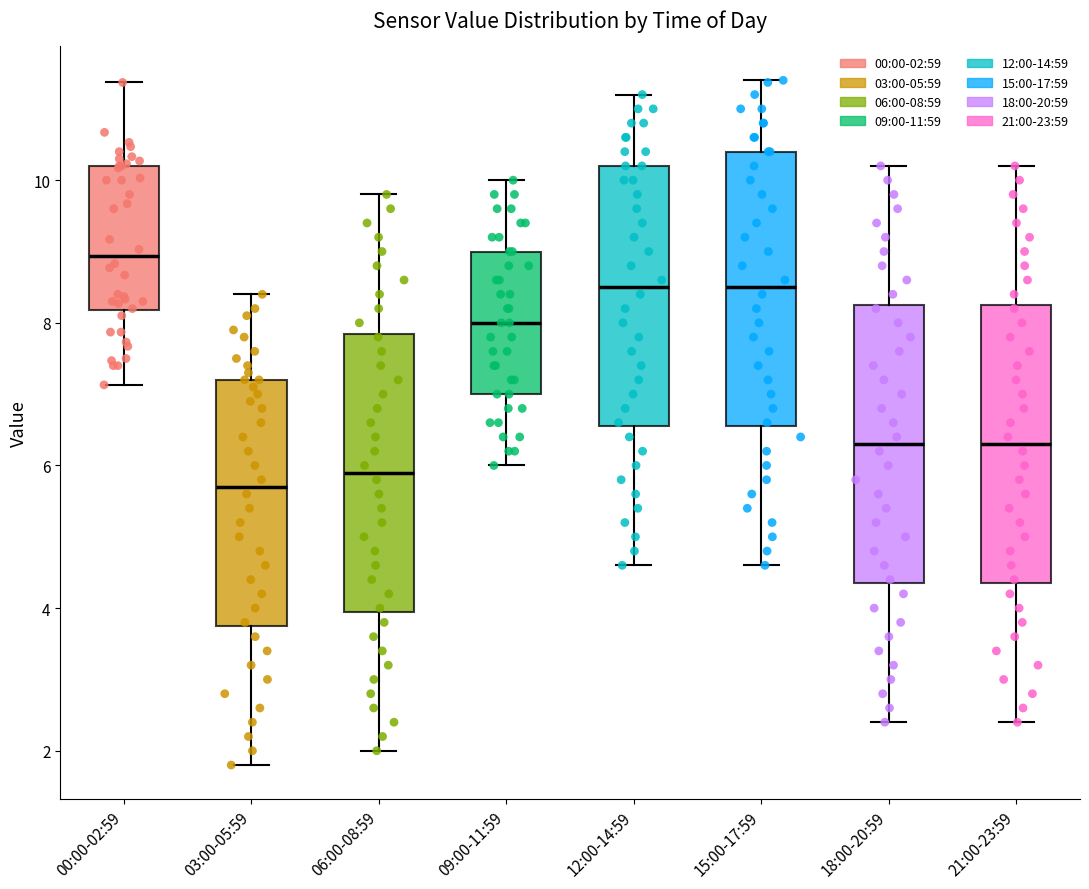

Reading left to right, transcribe this box plot: for each box, give where its median line is, the range the box spans, and where its two whiskers end, as read against the y-axis. The values are not printed on the chart, so give them approximately, as read against the axis.

00:00-02:59: median 9.0, box 8.2 to 10.2, whiskers 7.2 to 11.4
03:00-05:59: median 5.8, box 3.8 to 7.2, whiskers 1.8 to 8.4
06:00-08:59: median 6.0, box 4.0 to 7.8, whiskers 2.0 to 9.8
09:00-11:59: median 8.0, box 7.0 to 9.0, whiskers 6.0 to 10.0
12:00-14:59: median 8.6, box 6.6 to 10.2, whiskers 4.6 to 11.2
15:00-17:59: median 8.6, box 6.6 to 10.4, whiskers 4.6 to 11.4
18:00-20:59: median 6.4, box 4.4 to 8.2, whiskers 2.4 to 10.2
21:00-23:59: median 6.4, box 4.4 to 8.2, whiskers 2.4 to 10.2